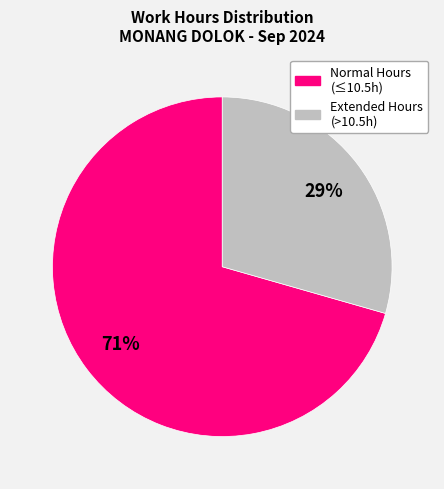

To the nearest percent, what is the average slice percentage?

50%